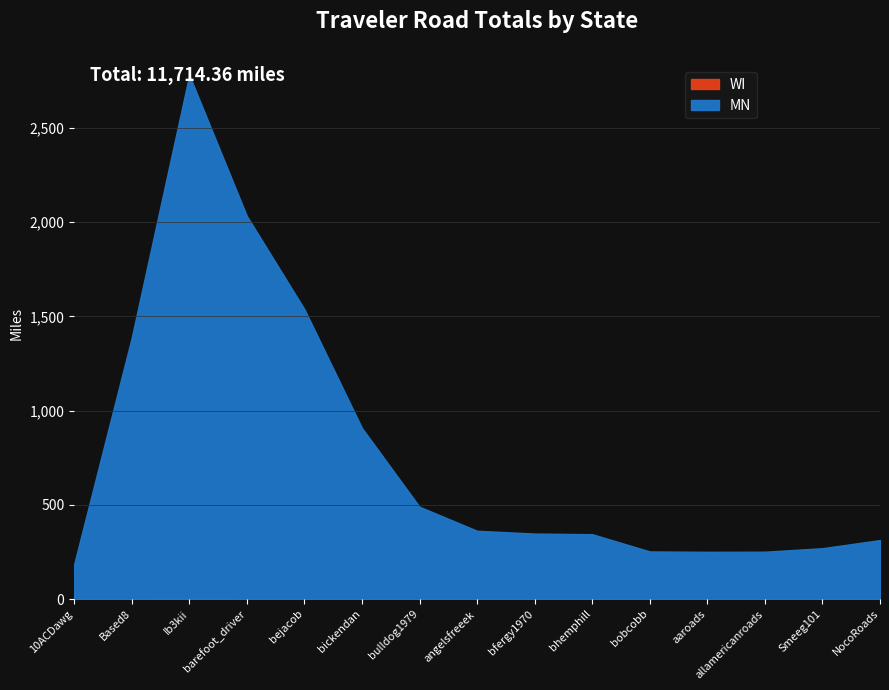

At which category is the sum across all series the highest?

Ib3kii